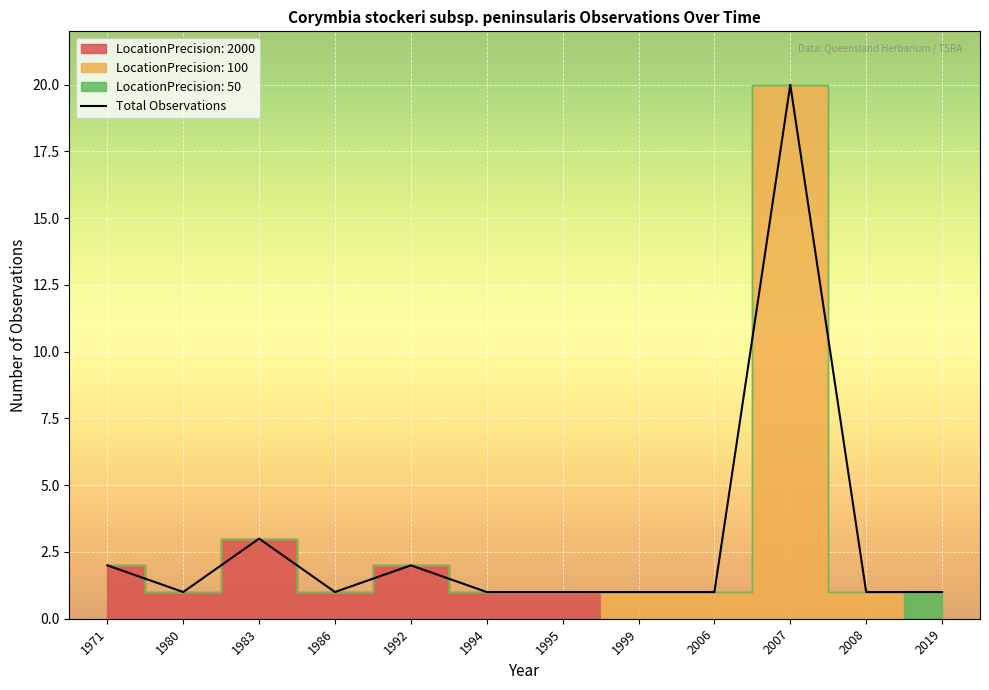

Does the chart display data point markers on the line(s)?

No